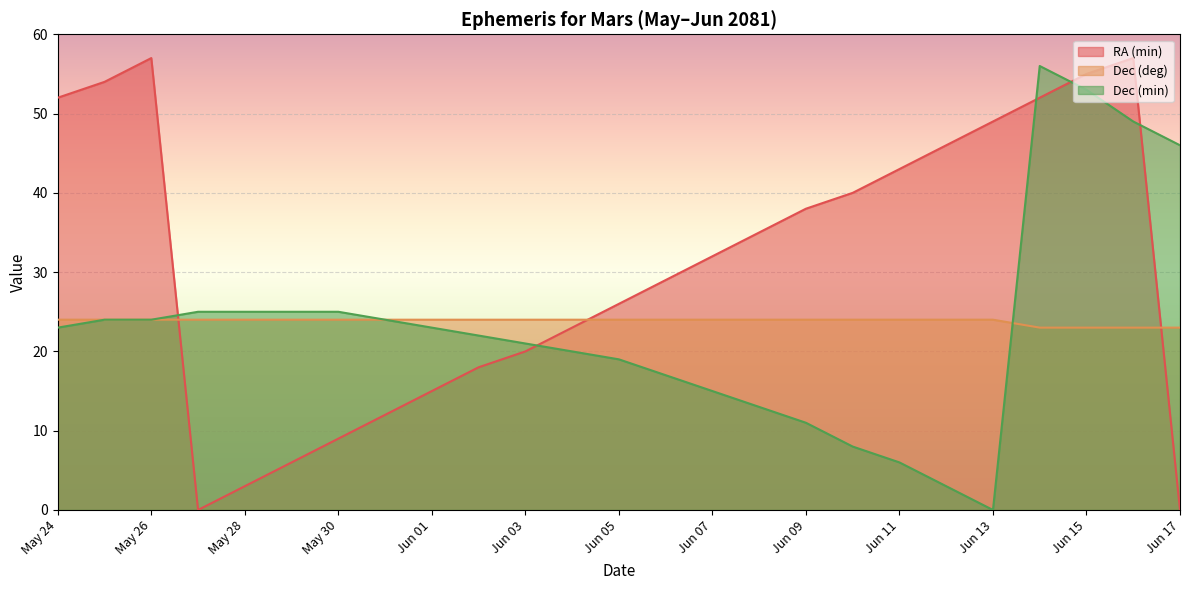

Is it true that Dec (min) equals 23 at May 24?

True